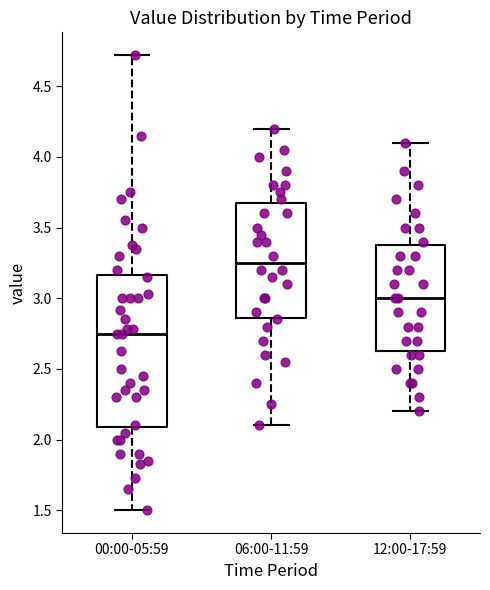

Reading left to right, read every box against the y-axis: the position of its median line, the range the box covers, and the ends of its whiskers. The values are not printed on the chart, so give them approximately, as read against the axis.

00:00-05:59: median 2.75, box 2.10 to 3.15, whiskers 1.50 to 4.70
06:00-11:59: median 3.25, box 2.85 to 3.70, whiskers 2.10 to 4.20
12:00-17:59: median 3.00, box 2.65 to 3.40, whiskers 2.20 to 4.10